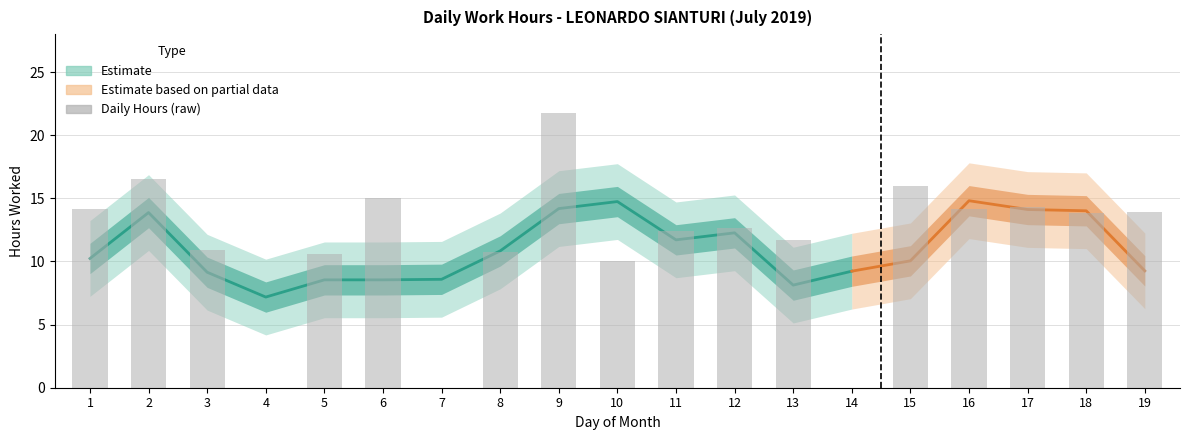

What is the change in value from 4 to 15?

+16.0